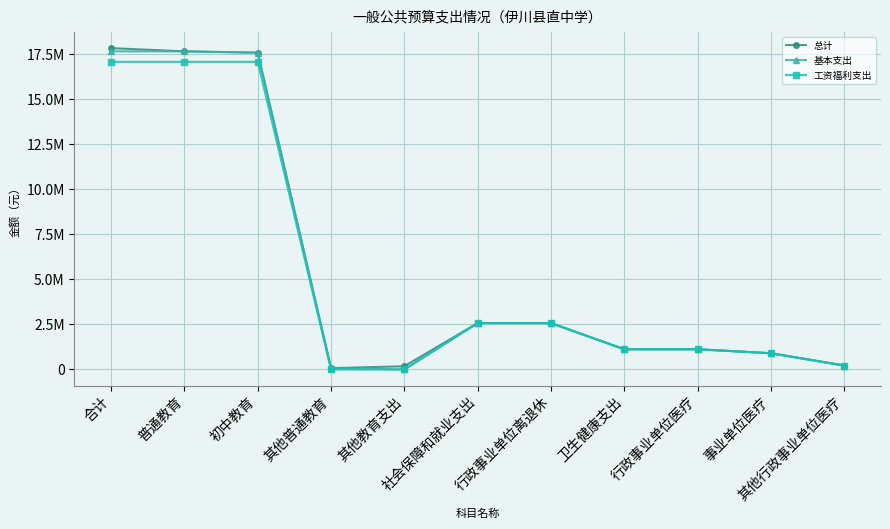

Does the chart have visible grid lines?

Yes